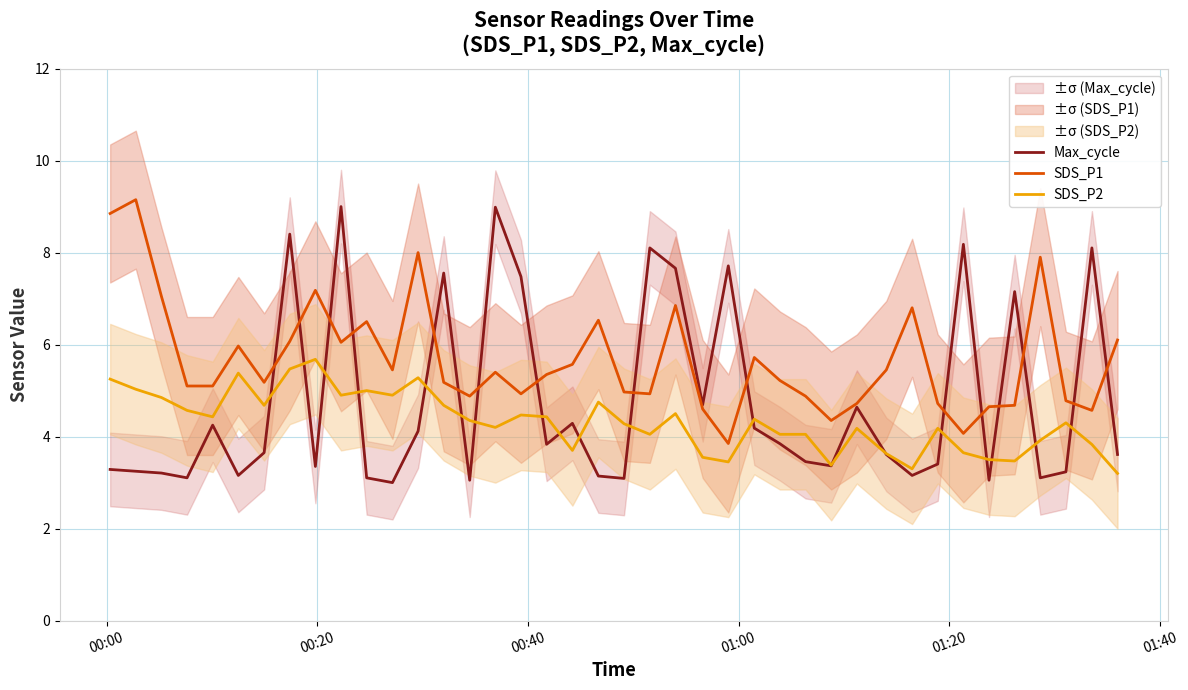

What is the difference between the second highest and minimum values in the SDS_P2 series?

2.3